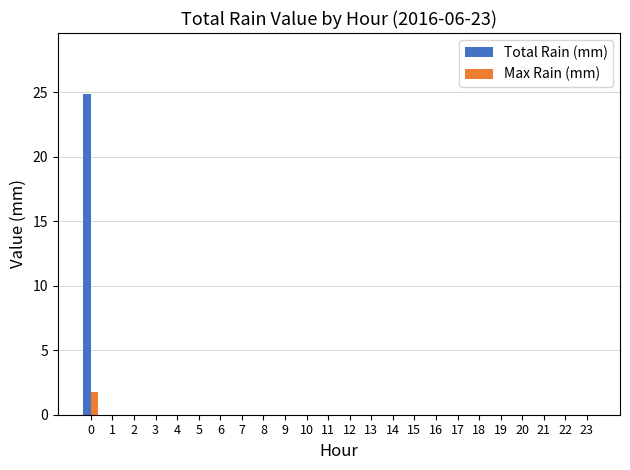

The value of Total Rain (mm) at 23 is -10.2. True or false?

False